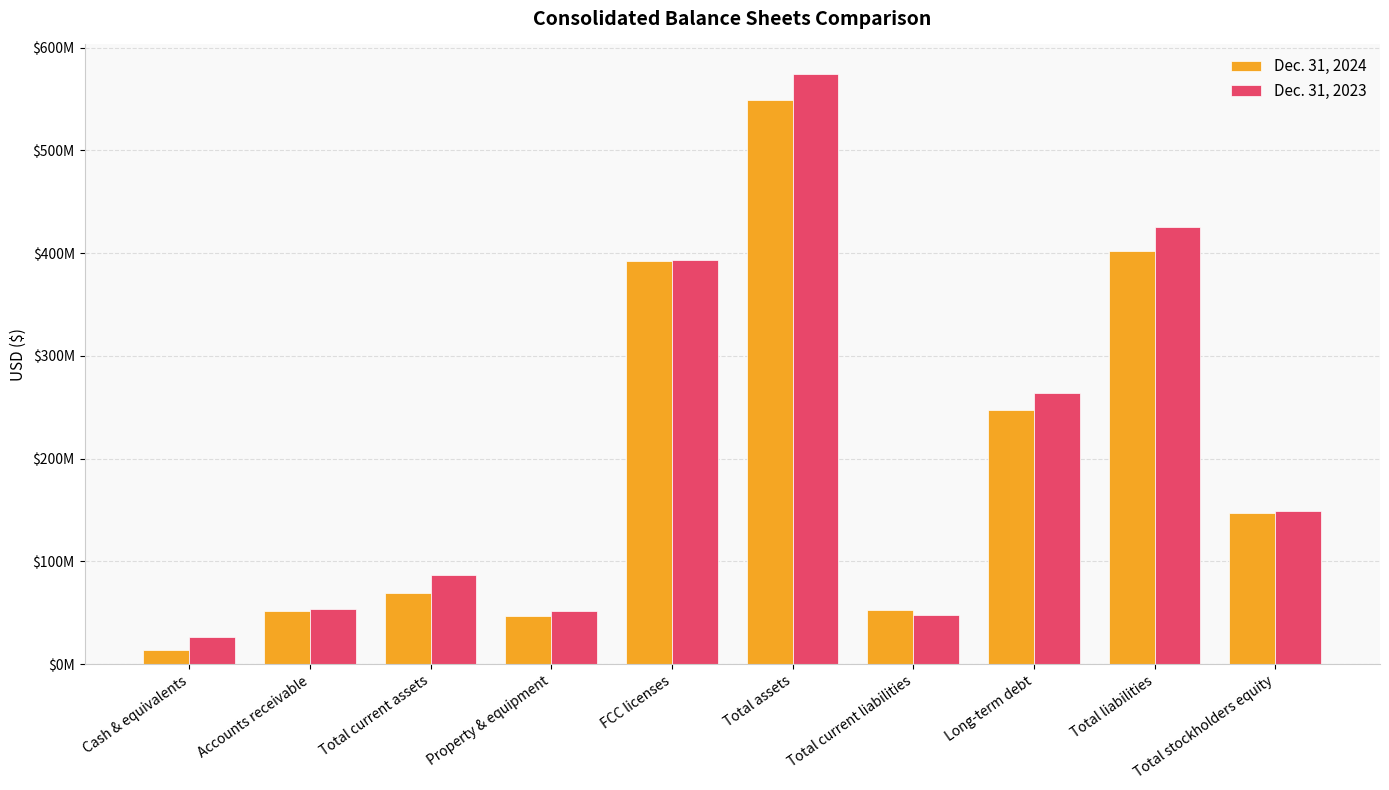

Does the chart contain any negative values?

No